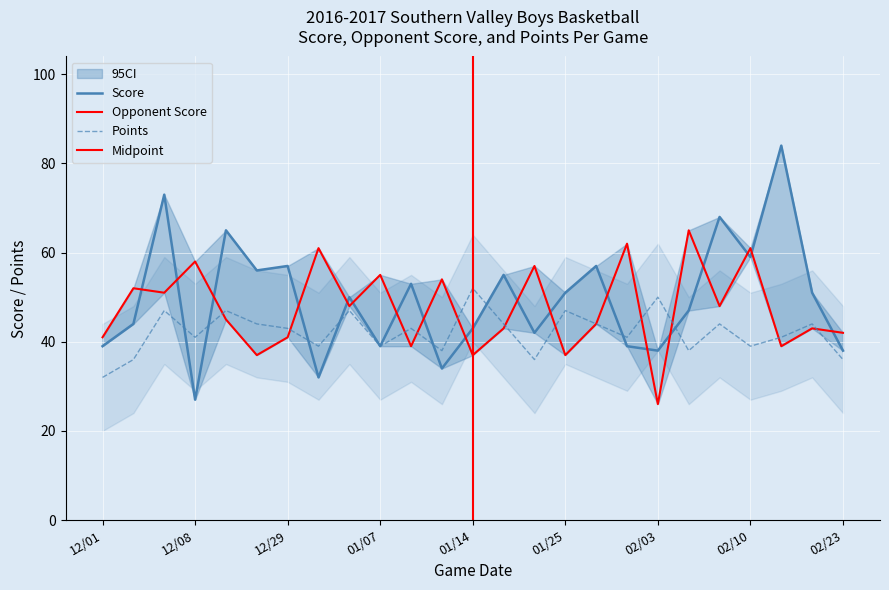

Is it true that Points equals 41 at 12/08?

True